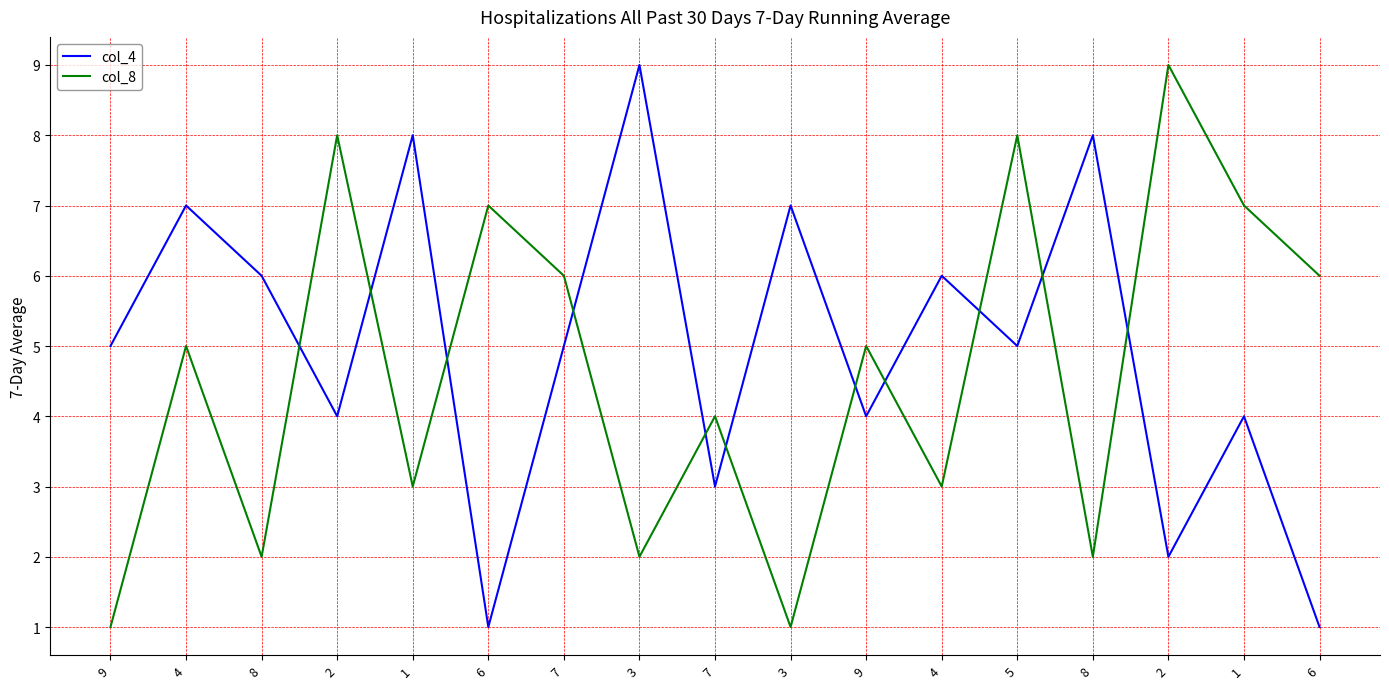

Reading left to right, extract all data points from this chart.

col_4: 9=5	4=7	8=6	2=4	1=8	6=1	7=5	3=9	7=3	3=7	9=4	4=6	5=5	8=8	2=2	1=4	6=1
col_8: 9=1	4=5	8=2	2=8	1=3	6=7	7=6	3=2	7=4	3=1	9=5	4=3	5=8	8=2	2=9	1=7	6=6